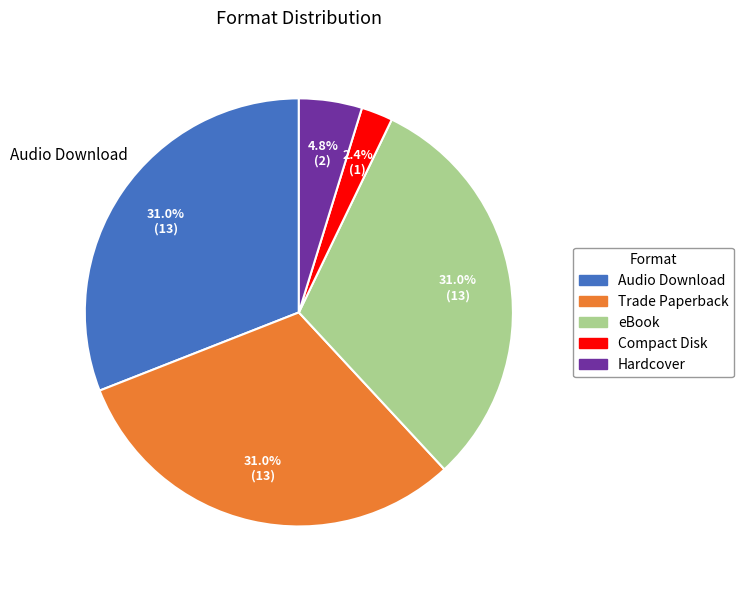

Does any single category account for the majority?

No